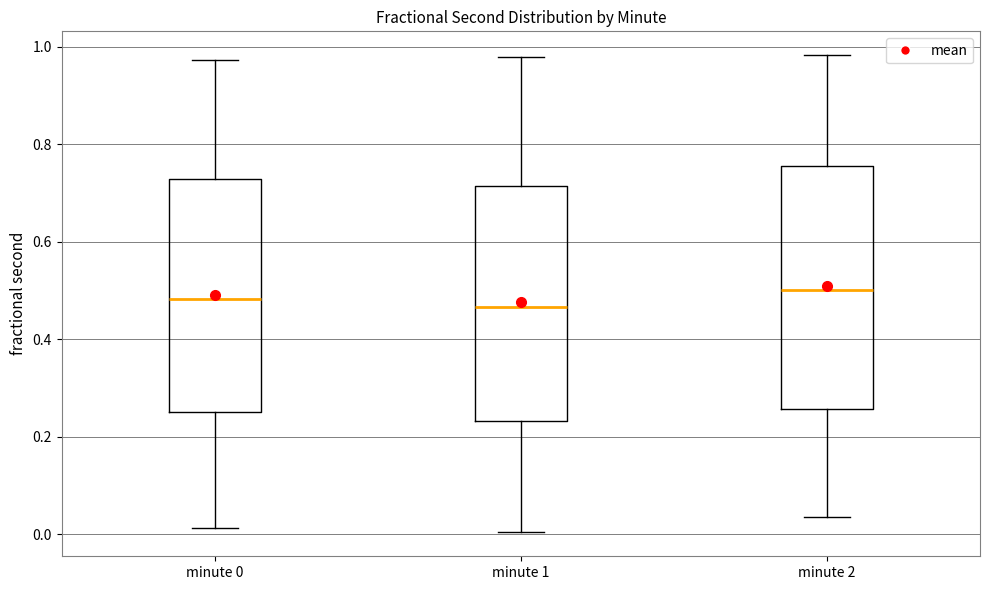

Reading left to right, read every box against the y-axis: the position of its median line, the range the box covers, and the ends of its whiskers. The values are not printed on the chart, so give them approximately, as read against the axis.

minute 0: median 0.48, box 0.24 to 0.72, whiskers 0.02 to 0.98
minute 1: median 0.46, box 0.24 to 0.72, whiskers 0.00 to 0.98
minute 2: median 0.50, box 0.26 to 0.76, whiskers 0.04 to 0.98